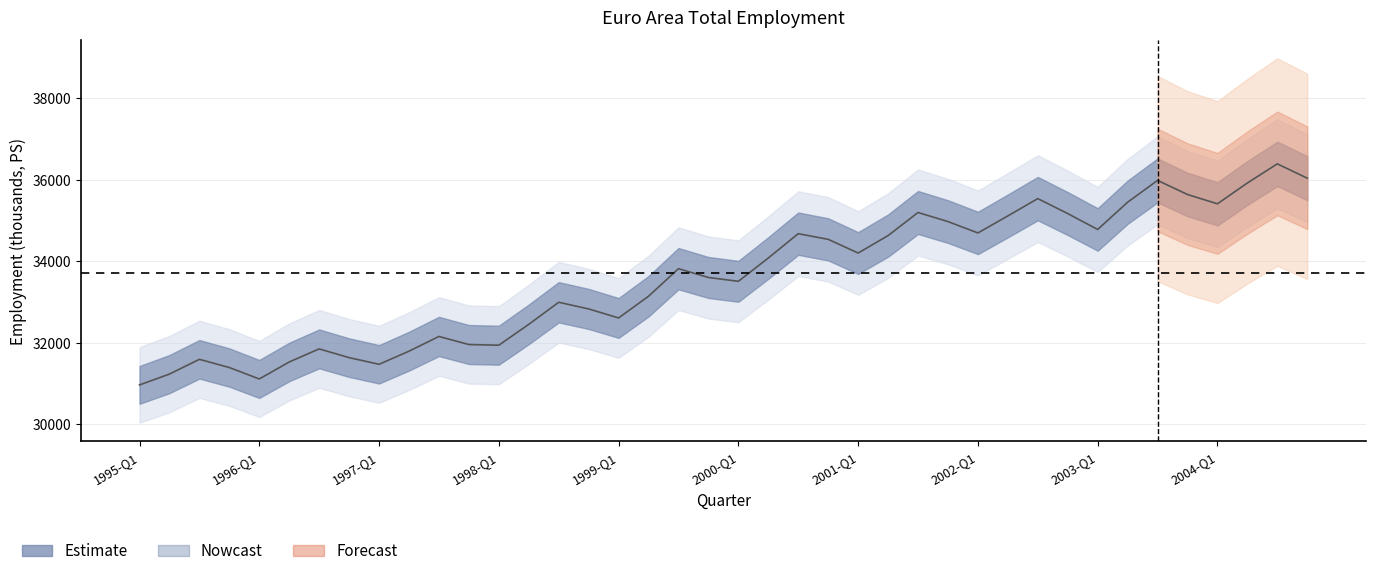

What is the difference between the second highest and second lowest values?

4929.3